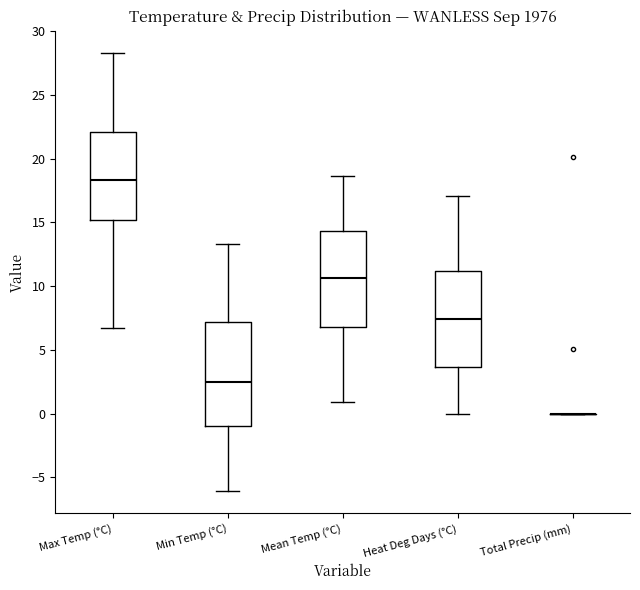

Reading left to right, transcribe this box plot: for each box, give where its median line is, the range the box spans, and where its two whiskers end, as read against the y-axis. The values are not printed on the chart, so give them approximately, as read against the axis.

Max Temp (°C): median 18.5, box 15.0 to 22.0, whiskers 6.5 to 28.5
Min Temp (°C): median 2.5, box -1.0 to 7.0, whiskers -6.0 to 13.5
Mean Temp (°C): median 10.5, box 7.0 to 14.5, whiskers 1.0 to 18.5
Heat Deg Days (°C): median 7.5, box 3.5 to 11.0, whiskers 0.0 to 17.0
Total Precip (mm): box collapsed to a line at 0.0, whiskers 0.0 to 0.0